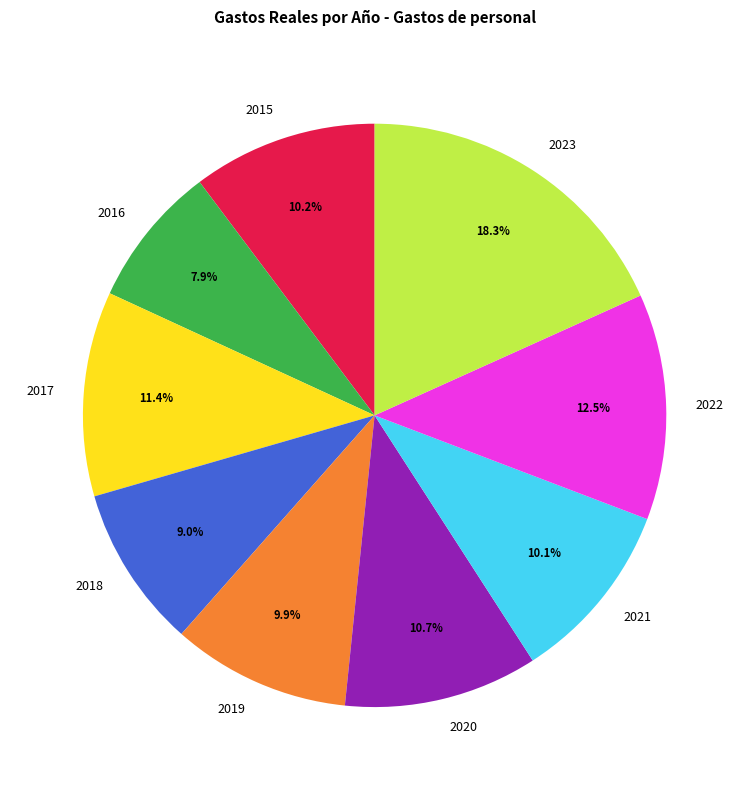

What is the ratio of the value at 2019 to the value at 2018?

1.1